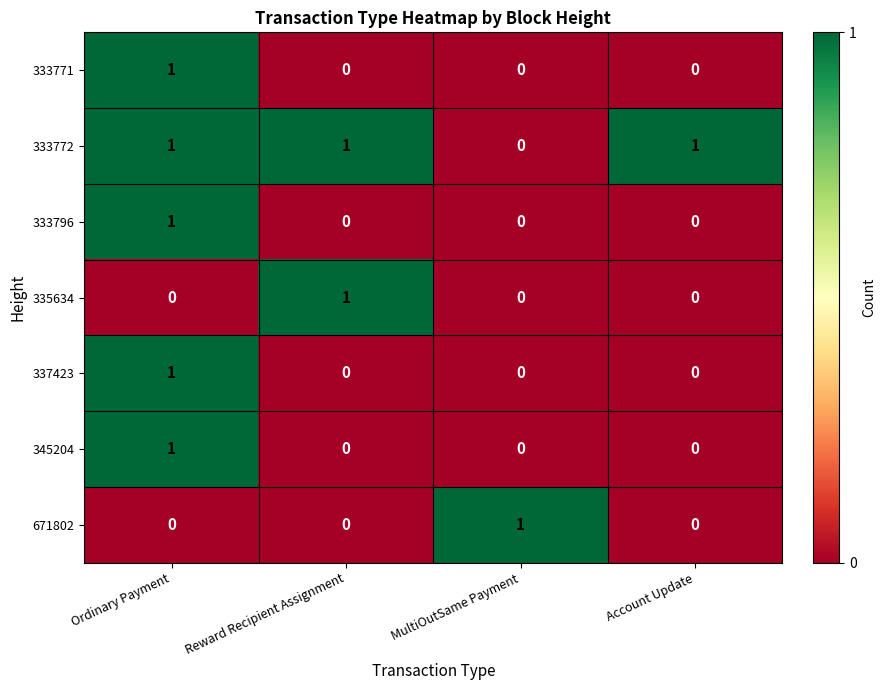

Reading left to right, what are all the values shown in this chart?

333771: Ordinary Payment=1	Reward Recipient Assignment=0	MultiOutSame Payment=0	Account Update=0
333772: Ordinary Payment=1	Reward Recipient Assignment=1	MultiOutSame Payment=0	Account Update=1
333796: Ordinary Payment=1	Reward Recipient Assignment=0	MultiOutSame Payment=0	Account Update=0
335634: Ordinary Payment=0	Reward Recipient Assignment=1	MultiOutSame Payment=0	Account Update=0
337423: Ordinary Payment=1	Reward Recipient Assignment=0	MultiOutSame Payment=0	Account Update=0
345204: Ordinary Payment=1	Reward Recipient Assignment=0	MultiOutSame Payment=0	Account Update=0
671802: Ordinary Payment=0	Reward Recipient Assignment=0	MultiOutSame Payment=1	Account Update=0